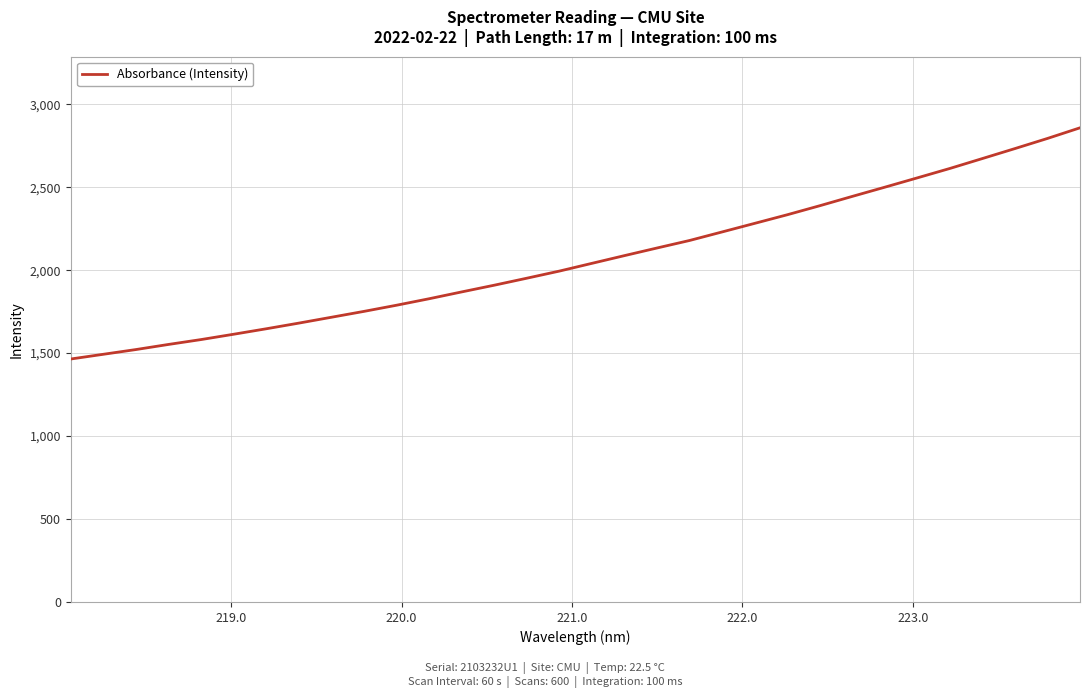

What is the smallest value displayed?

1464.6